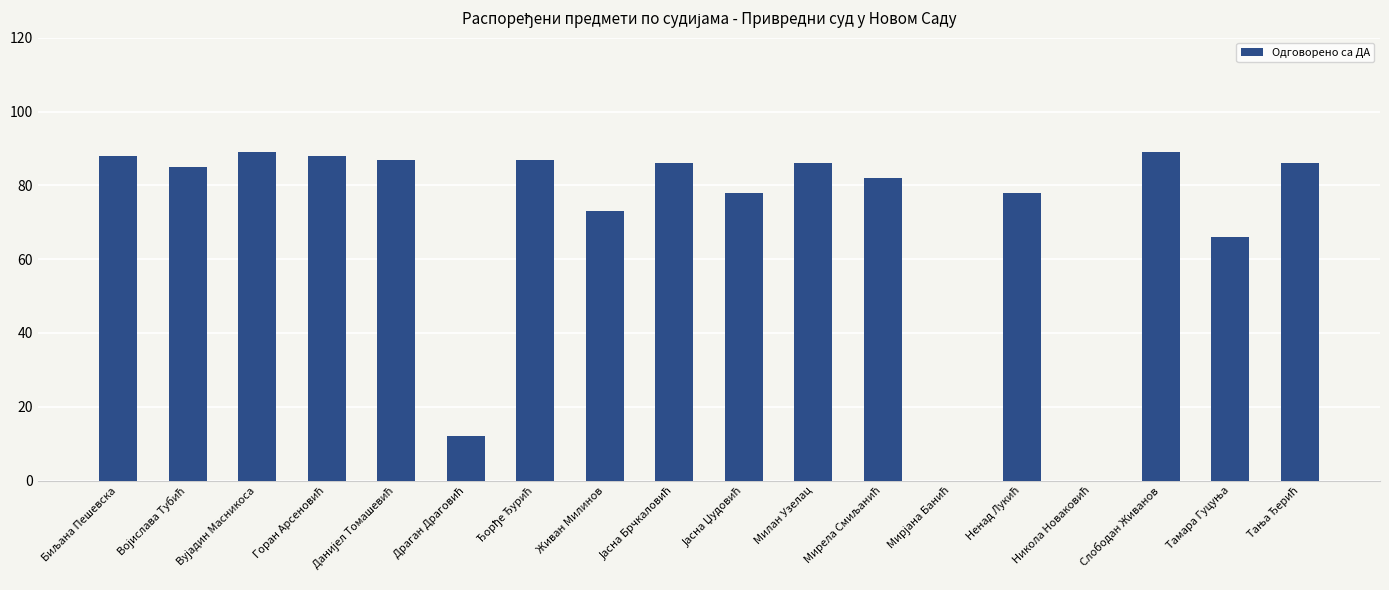

What is the greatest value displayed?

89